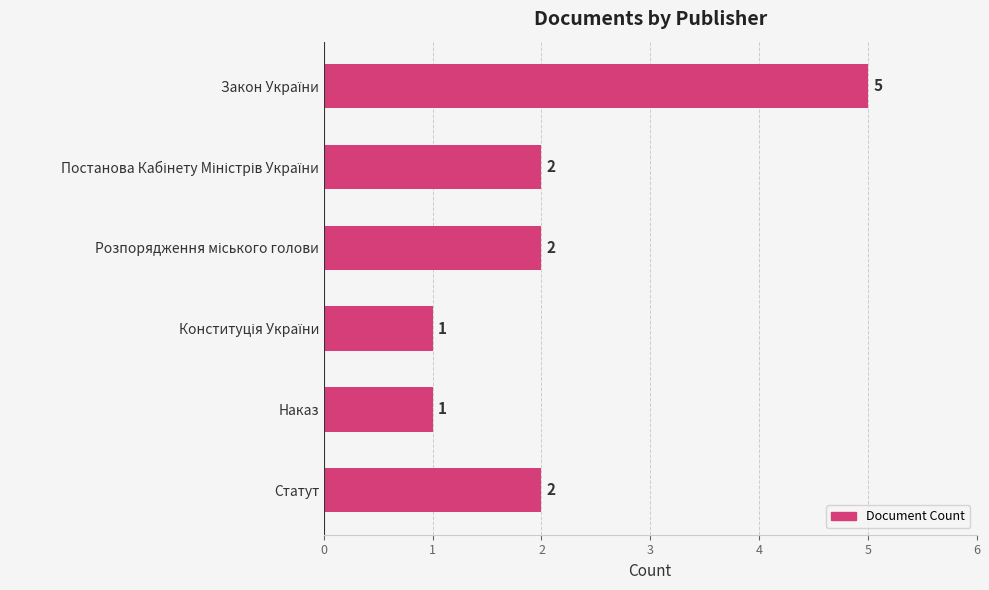

Count the values in the range 1 to 2.

5